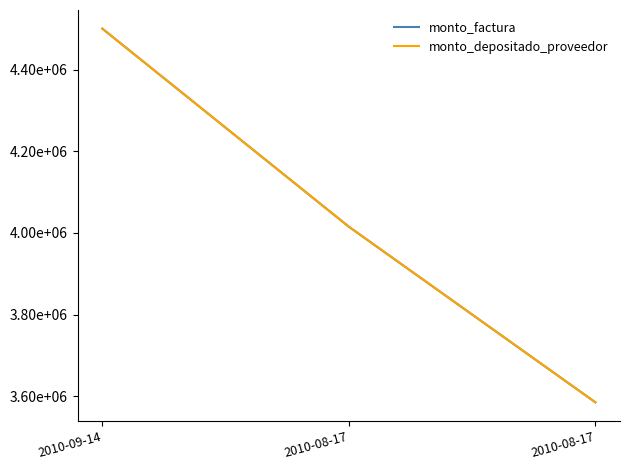

What is the sum of all monto_factura values?

12100000